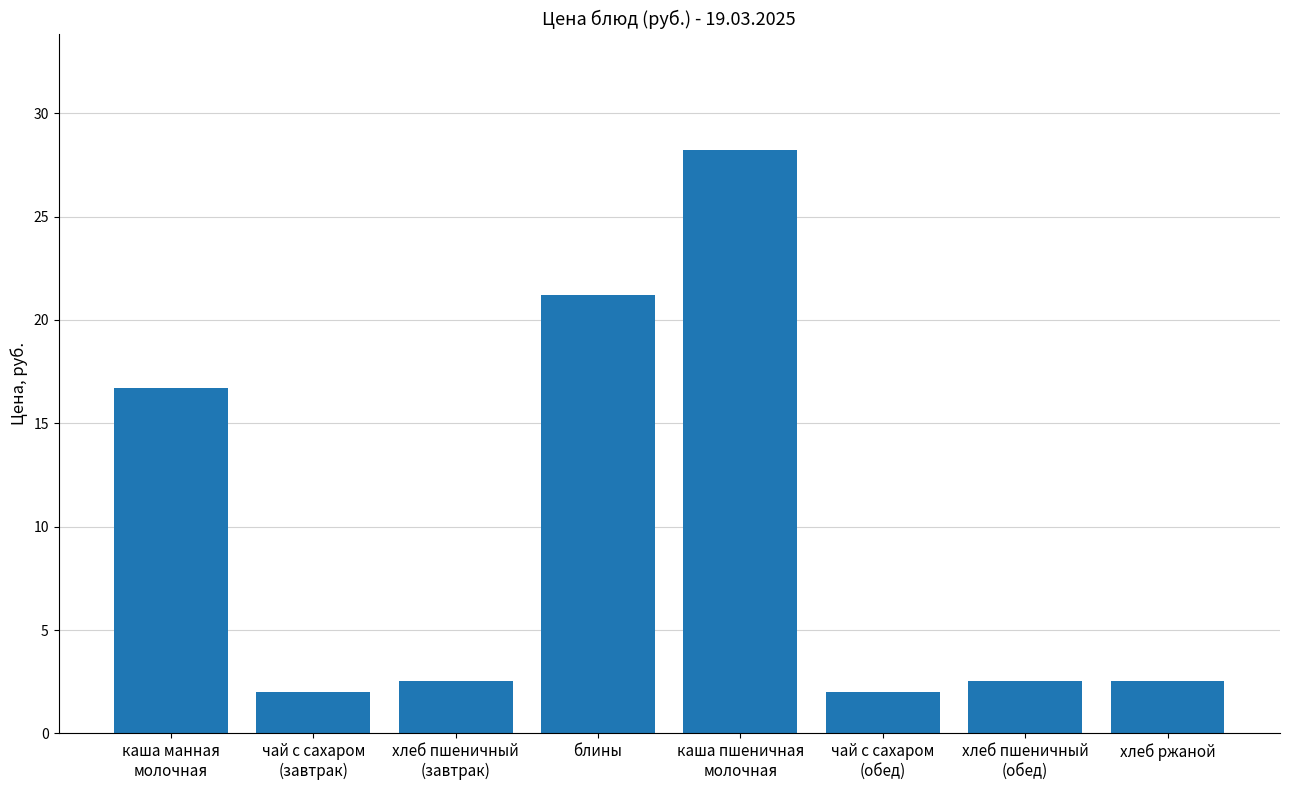

Is it true that the value at каша пшеничная
молочная is 28.2?

True